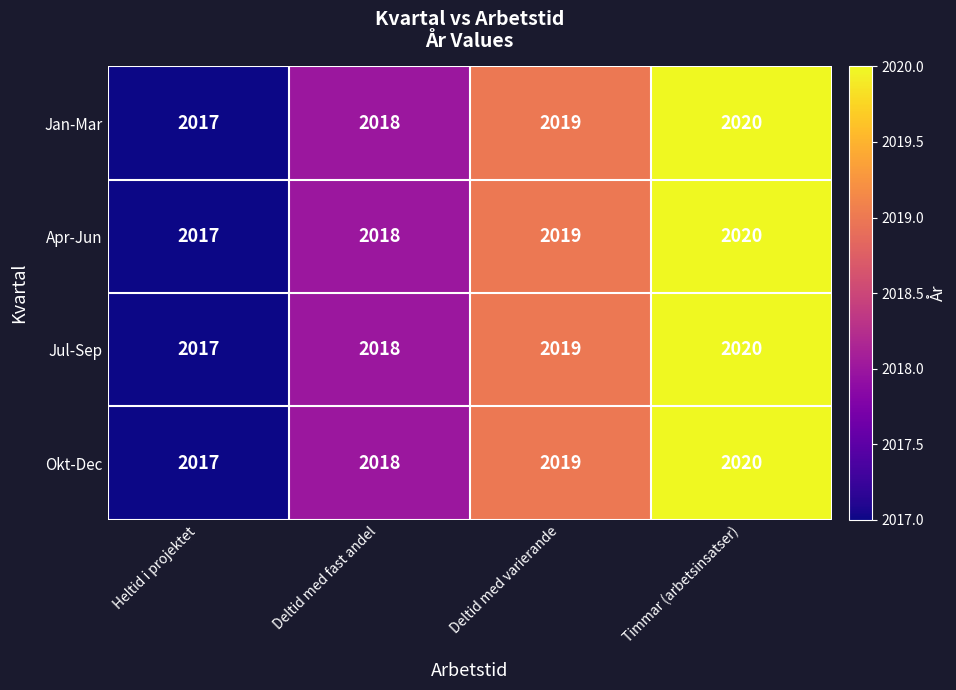

Is the value of Jul-Sep at Deltid med varierande greater than the value of Okt-Dec at Heltid i projektet?

Yes